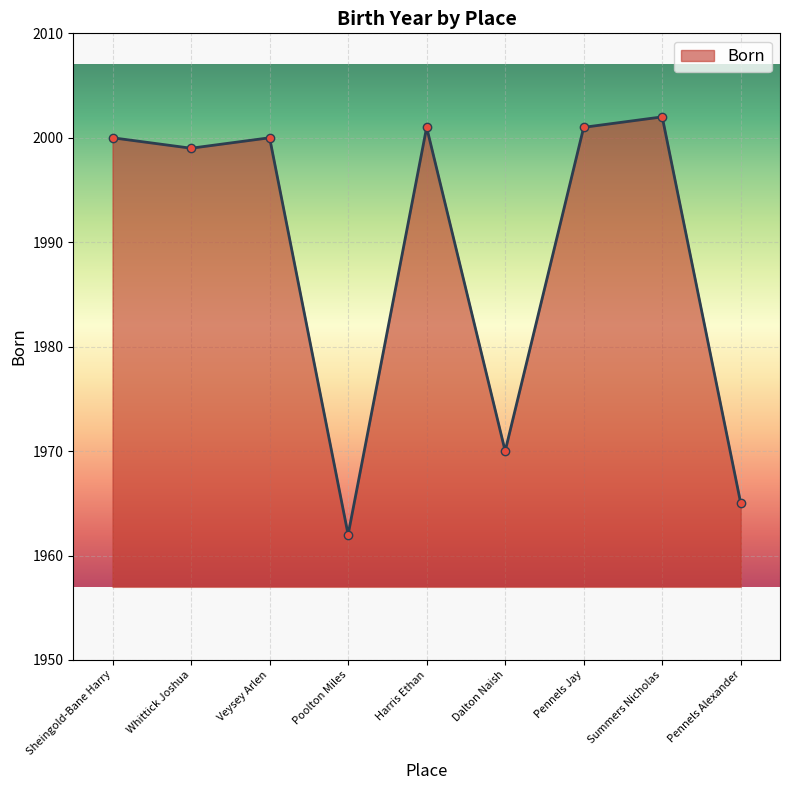

How many series are shown in this chart?

1